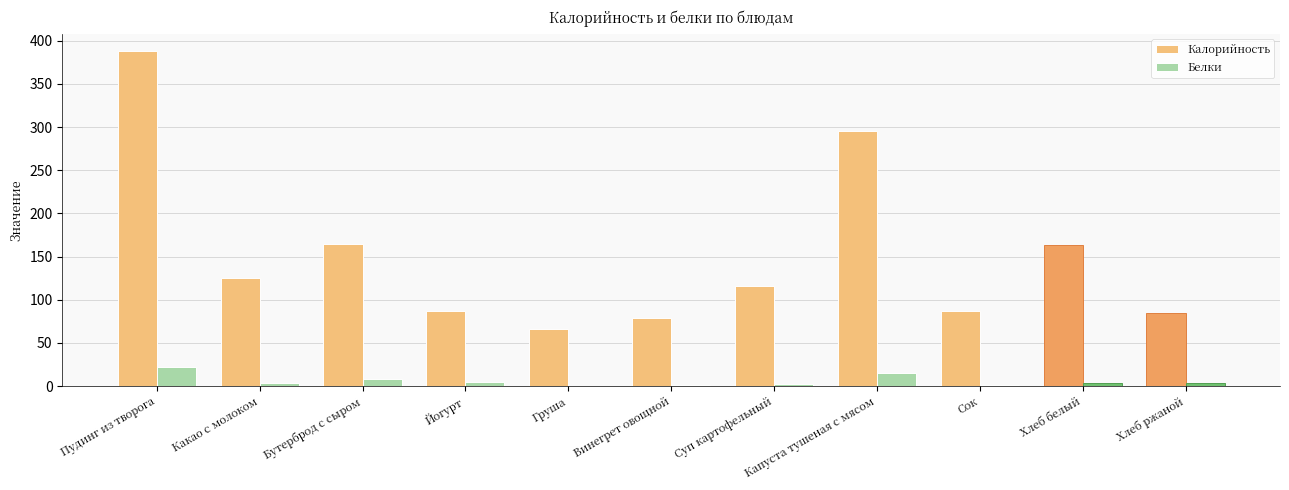

What is the sum of all Калорийность values?

1655.6